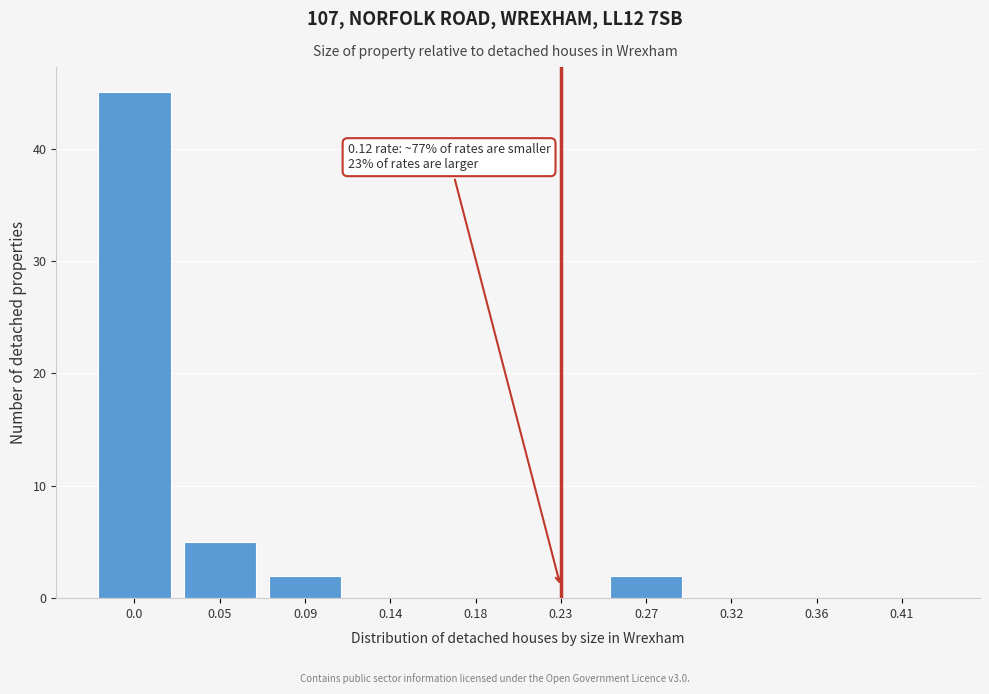

Reading left to right, extract all data points from this chart.

0.0=45	0.05=5	0.09=2	0.14=0	0.18=0	0.23=0	0.27=2	0.32=0	0.36=0	0.41=0